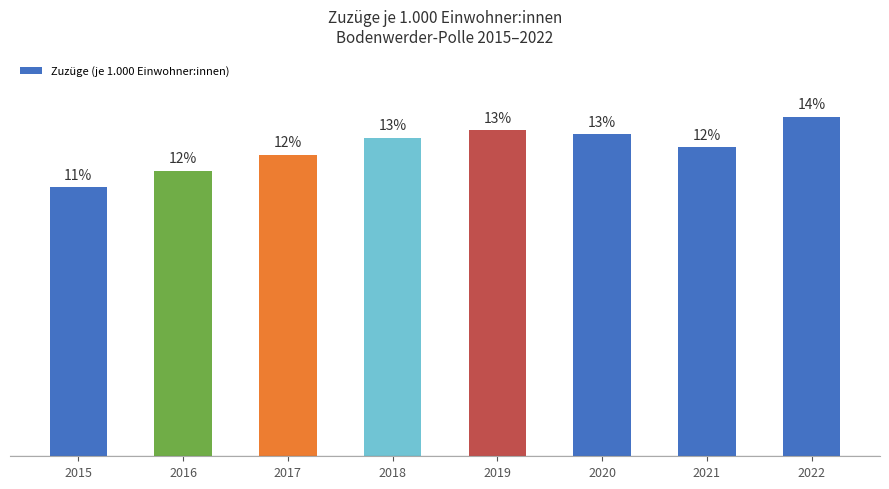

Does the chart contain any negative values?

No